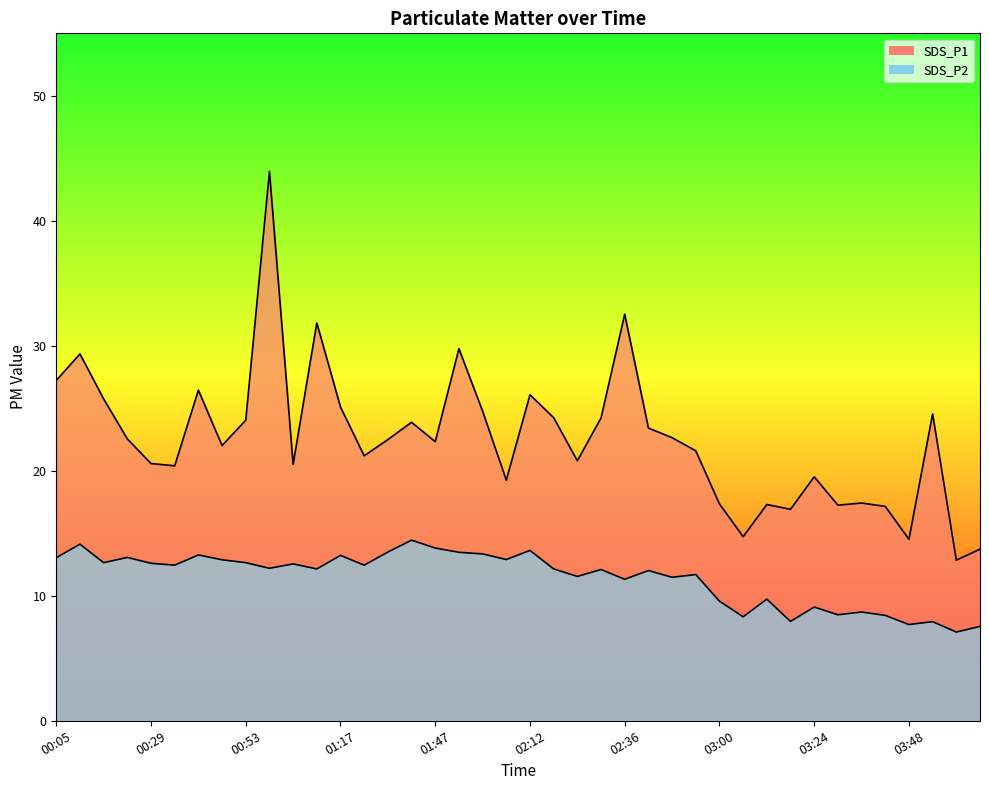

True or false: SDS_P1 has more than 2 points higher than both neighbors.

True